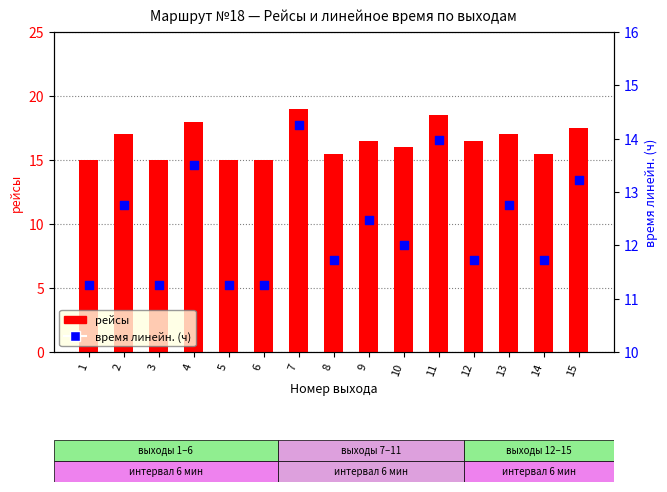

Which series has the largest total across all categories?

рейсы